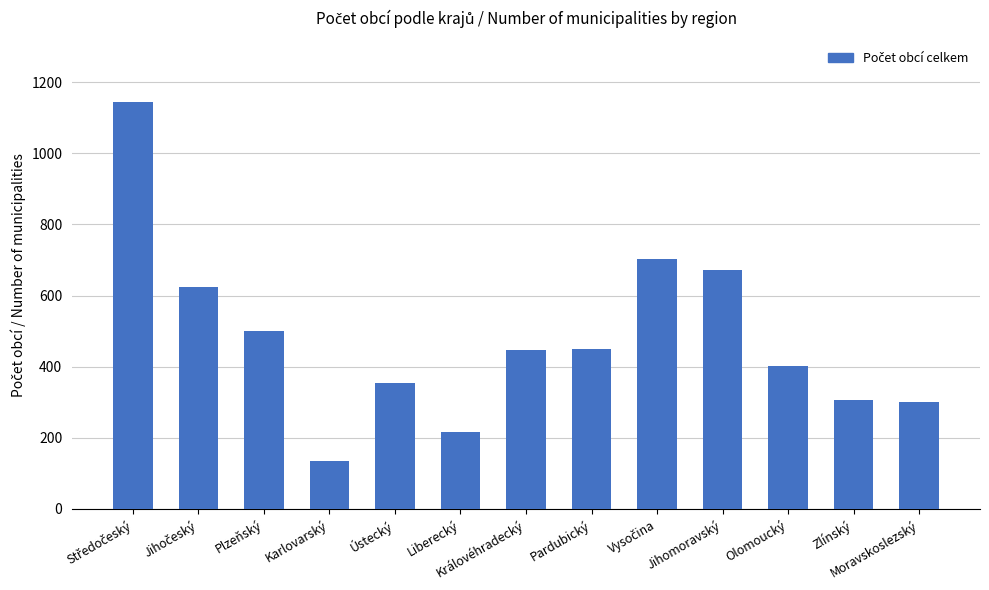

At which category does the chart reach its minimum across all series?

Karlovarský